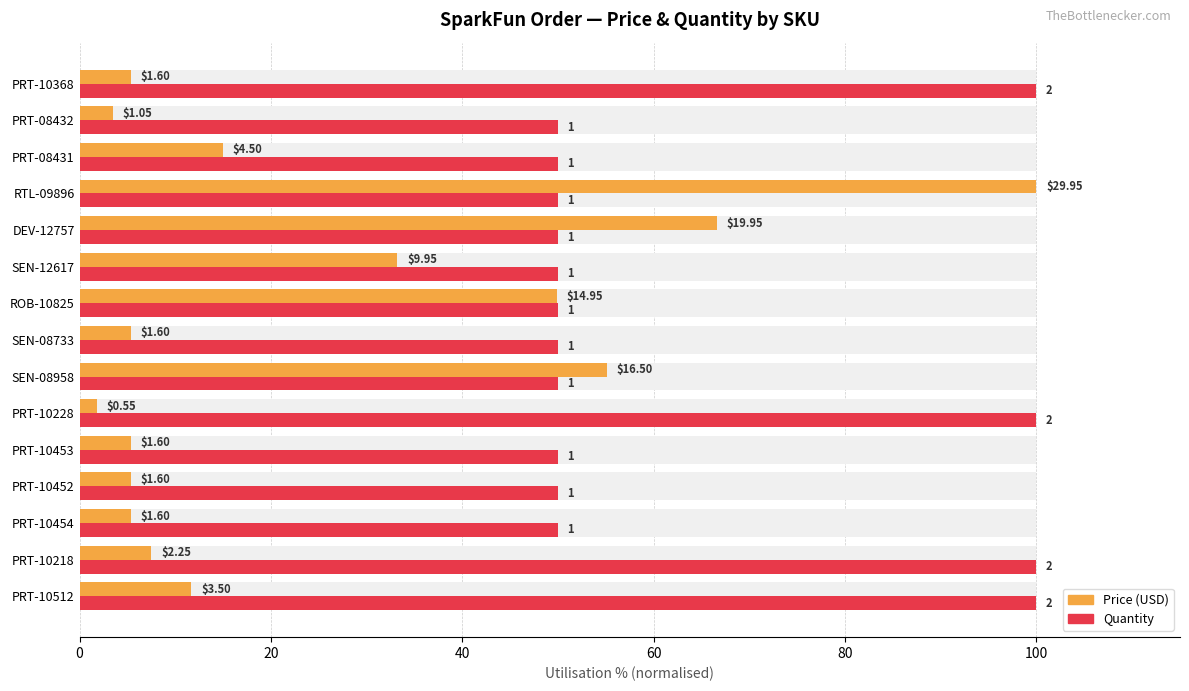

Which series has the largest total across all categories?

Quantity